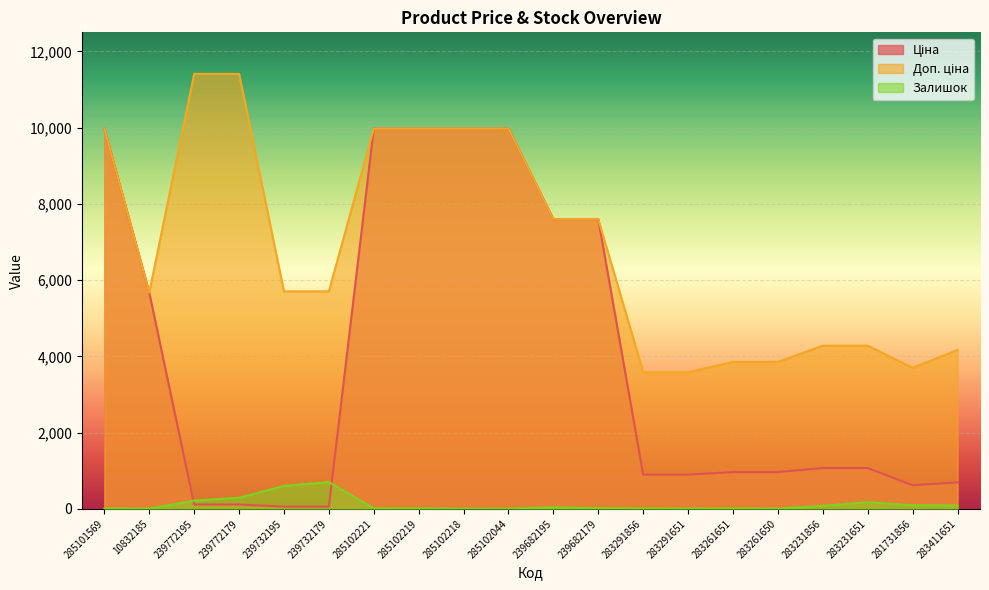

True or false: Доп. ціна and Ціна cross at least once.

False